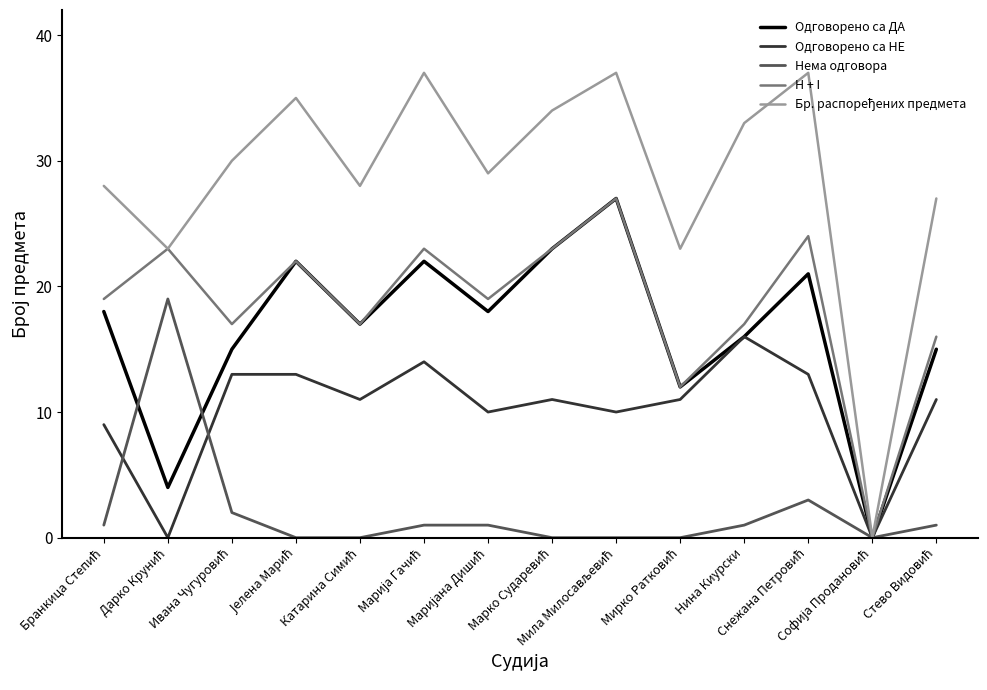

What is the maximum value shown in the chart?

37